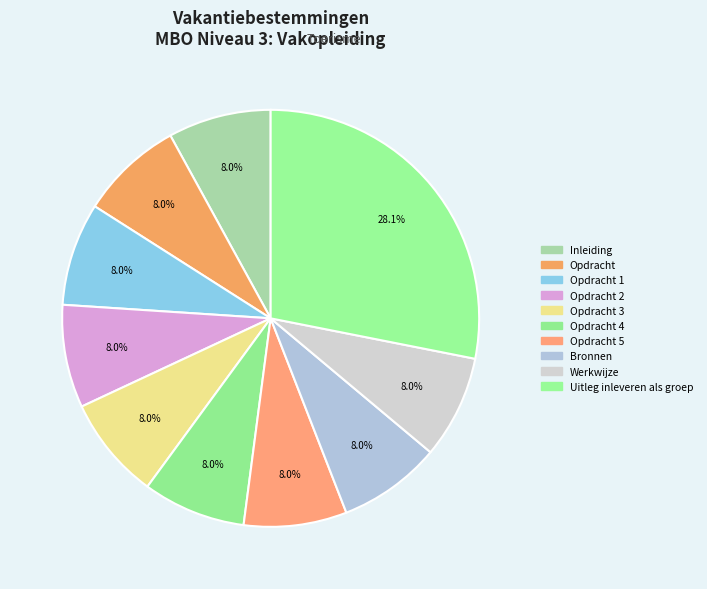

Count the number of slices in the pie.

10